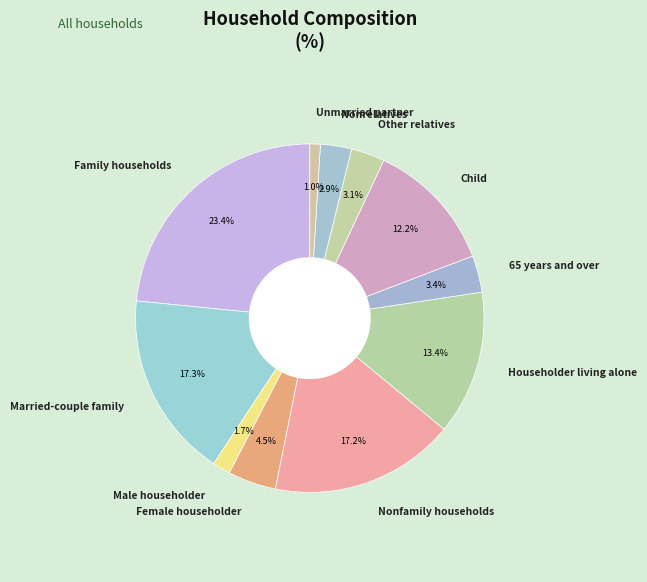

Which has a higher value, Family households or Married-couple family?

Family households